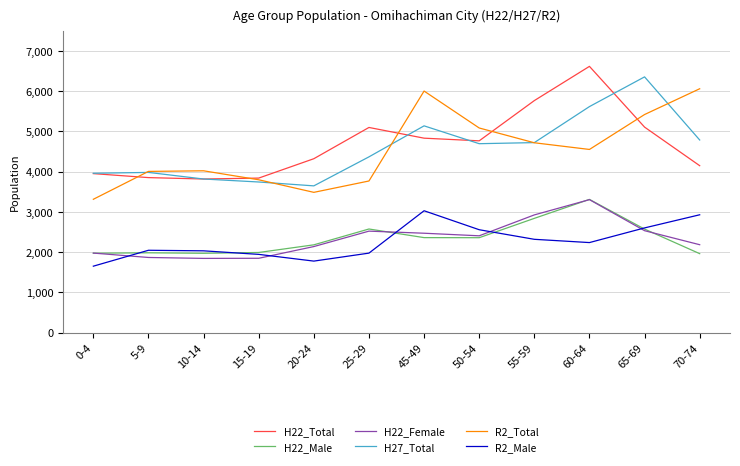

What value does the H27_Total series have at 0-4?

3958